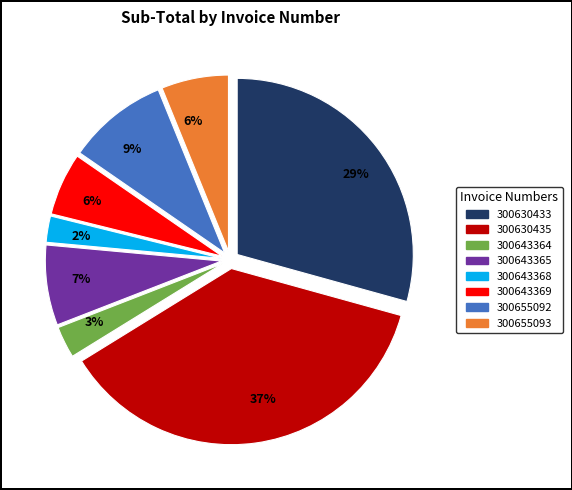

To the nearest percent, what is the average slice percentage?

12%